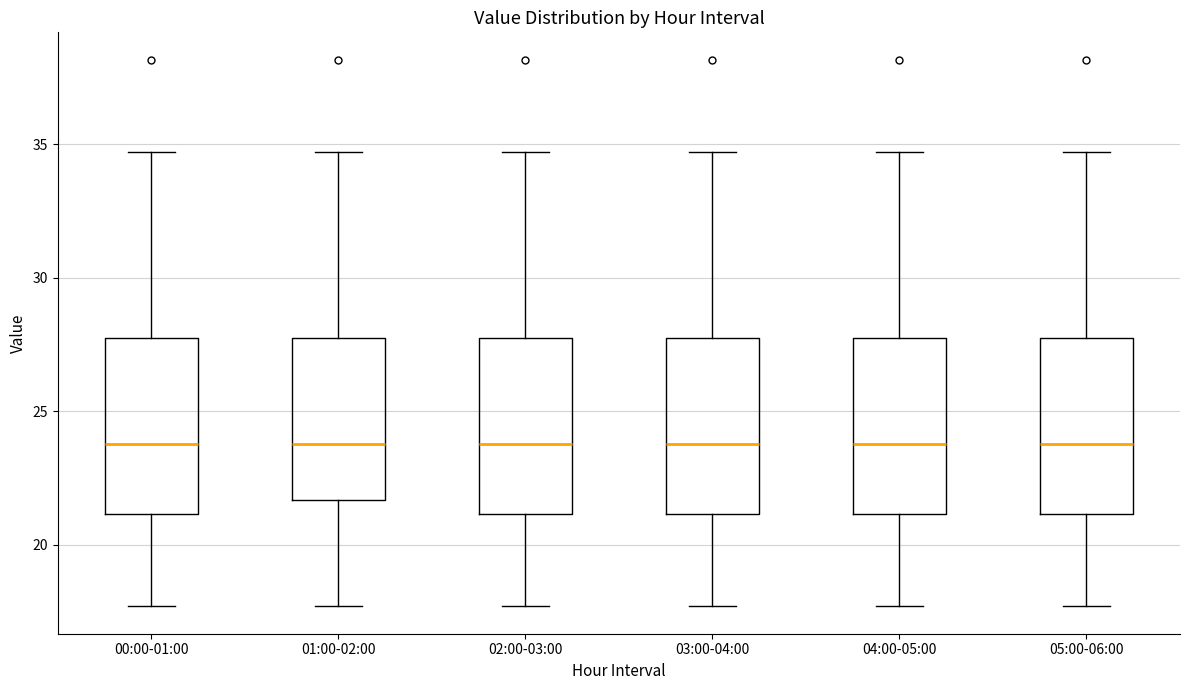

Reading left to right, read every box against the y-axis: the position of its median line, the range the box covers, and the ends of its whiskers. The values are not printed on the chart, so give them approximately, as read against the axis.

00:00-01:00: median 24.0, box 21.0 to 28.0, whiskers 17.5 to 34.5
01:00-02:00: median 24.0, box 21.5 to 28.0, whiskers 17.5 to 34.5
02:00-03:00: median 24.0, box 21.0 to 28.0, whiskers 17.5 to 34.5
03:00-04:00: median 24.0, box 21.0 to 28.0, whiskers 17.5 to 34.5
04:00-05:00: median 24.0, box 21.0 to 28.0, whiskers 17.5 to 34.5
05:00-06:00: median 24.0, box 21.0 to 28.0, whiskers 17.5 to 34.5